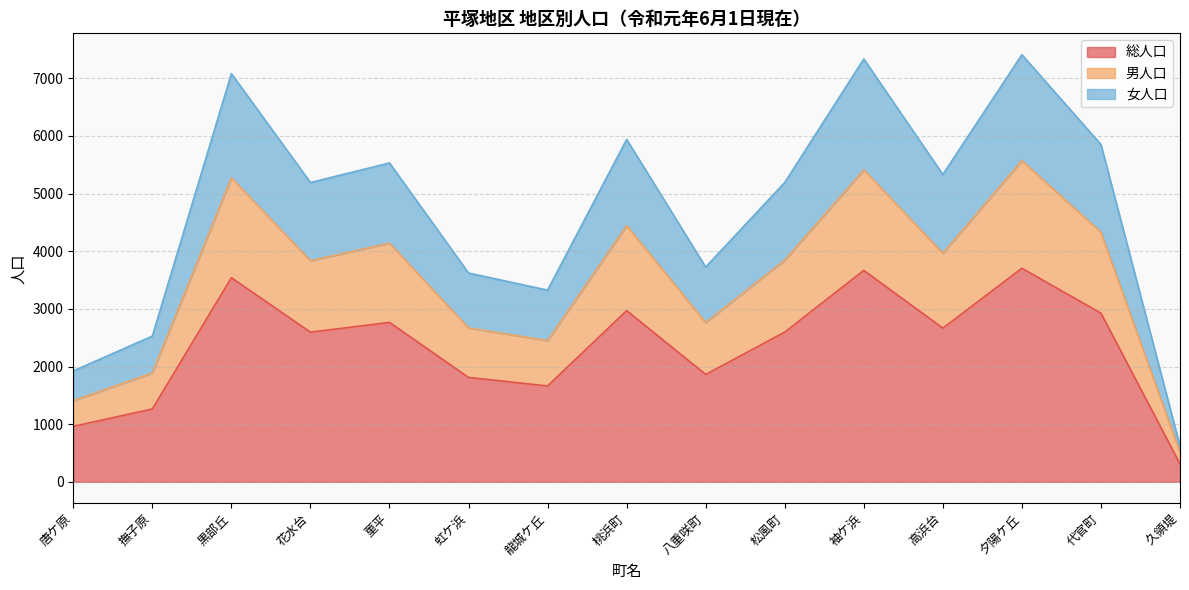

At which label is 総人口 closest to 2007?

八重咲町